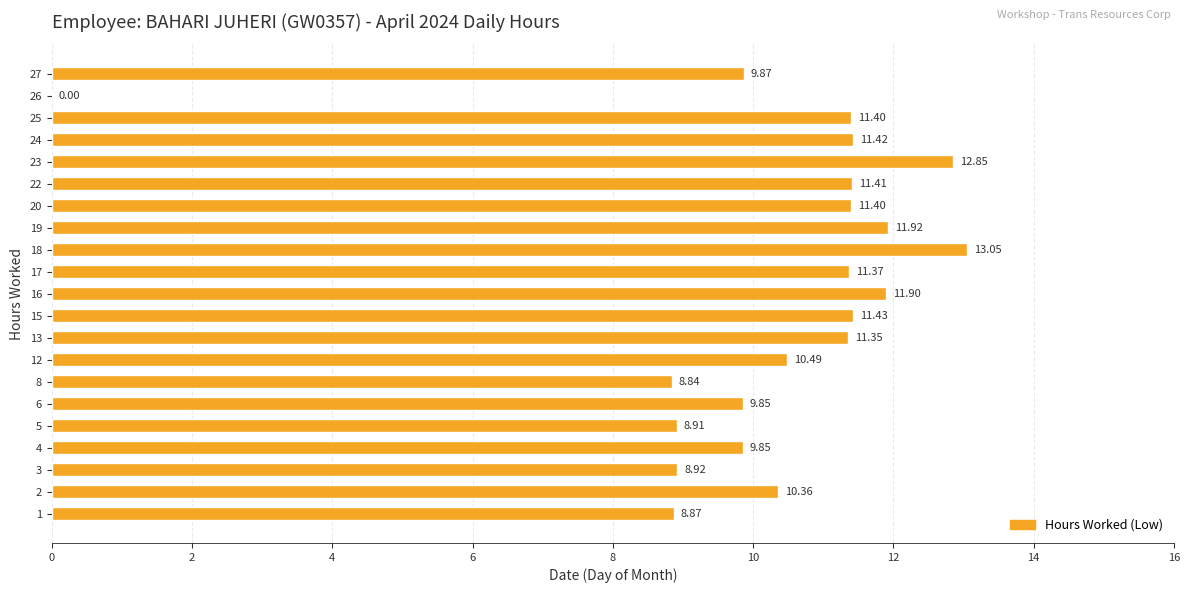

How many positive values are there?

20